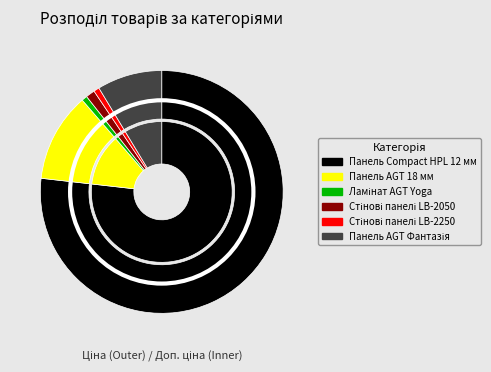

Is it true that Панель AGT 18 мм is 3% of the pie?

False